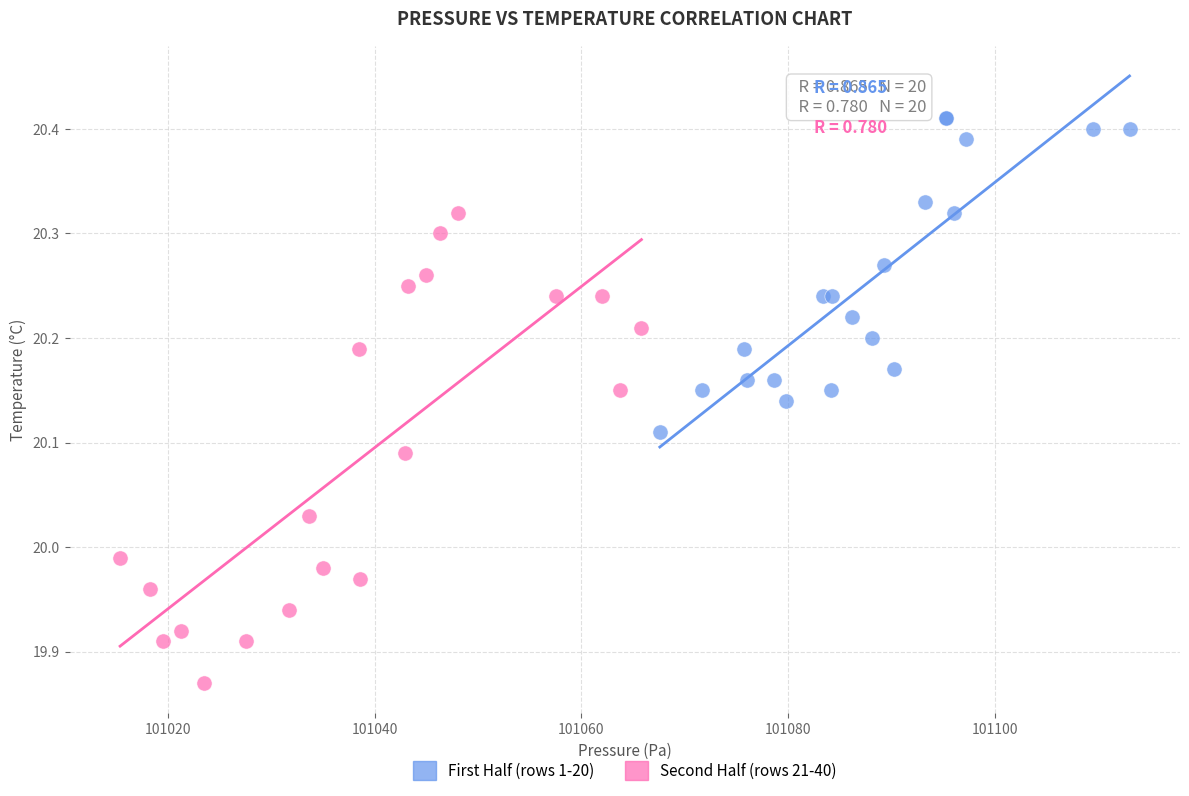

Which series contains the highest Y value?

First Half (rows 1-20)